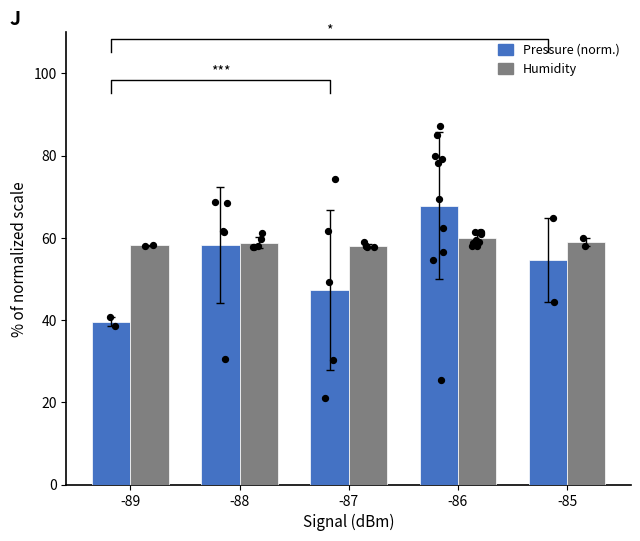

At which category is the sum across all series the highest?

-86